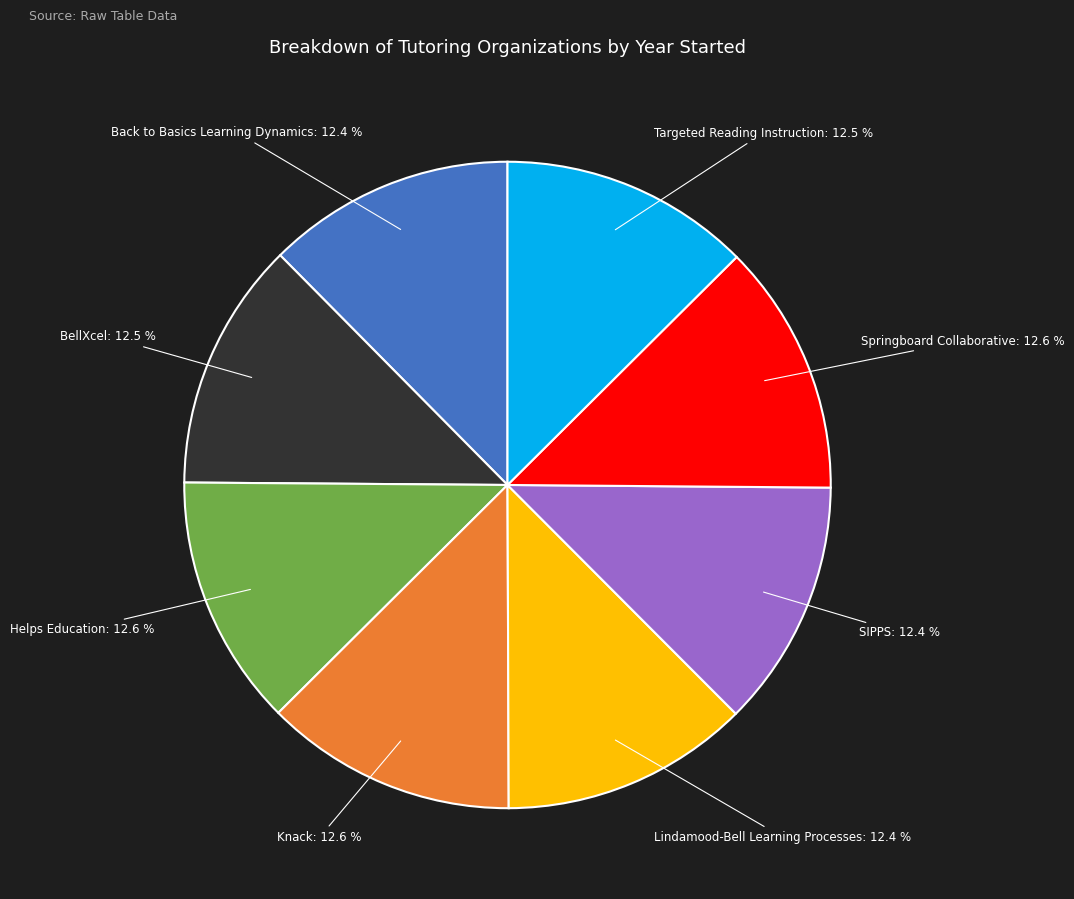

Is there any slice that represents more than half of the pie?

No